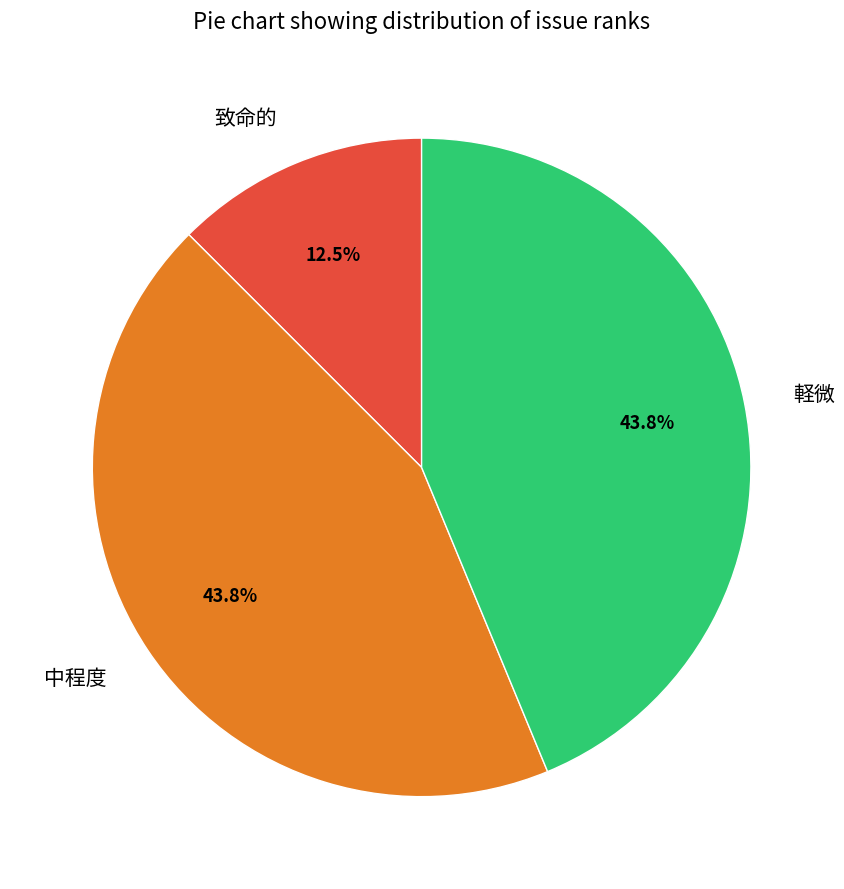

Approximately how many times larger is the value at 軽微 compared to 中程度?

1.0